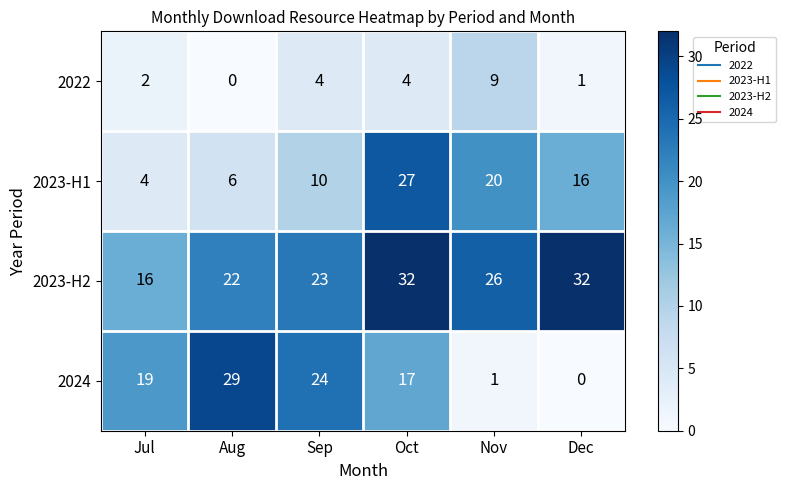

How many distinct data groups are displayed?

4